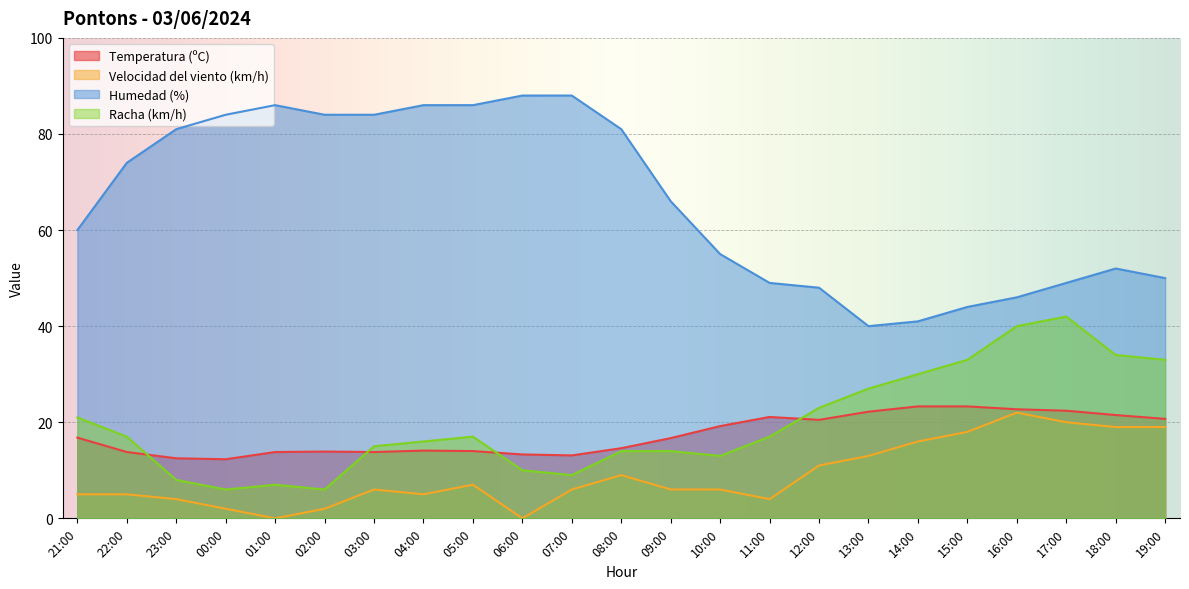

Reading left to right, extract all data points from this chart.

Temperatura (ºC): 16.8	13.8	12.5	12.3	13.8	13.9	13.8	14.1	14.0	13.3	13.1	14.6	16.7	19.2	21.1	20.5	22.2	23.3	23.3	22.7	22.4	21.5	20.7
Velocidad del viento (km/h): 5.0	5.0	4.0	2.0	0.0	2.0	6.0	5.0	7.0	0.0	6.0	9.0	6.0	6.0	4.0	11.0	13.0	16.0	18.0	22.0	20.0	19.0	19.0
Humedad (%): 60.0	74.0	81.0	84.0	86.0	84.0	84.0	86.0	86.0	88.0	88.0	81.0	66.0	55.0	49.0	48.0	40.0	41.0	44.0	46.0	49.0	52.0	50.0
Racha (km/h): 21.0	17.0	8.0	6.0	7.0	6.0	15.0	16.0	17.0	10.0	9.0	14.0	14.0	13.0	17.0	23.0	27.0	30.0	33.0	40.0	42.0	34.0	33.0